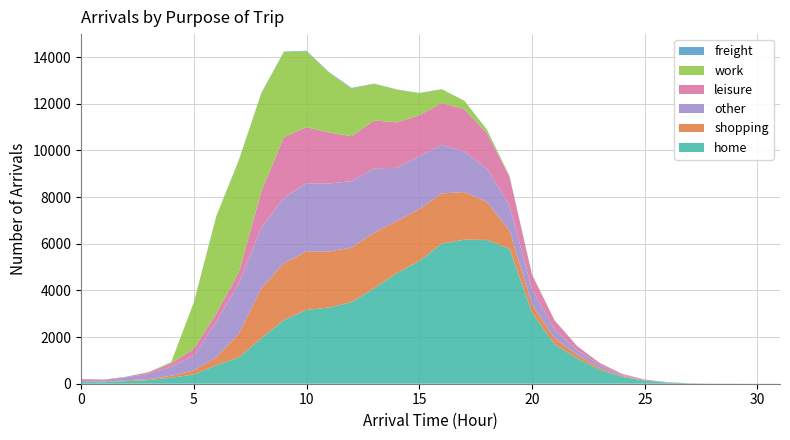

Reading left to right, what are all the values shown in this chart?

home: 72	68	116	155	256	396	793	1129	1953	2733	3164	3264	3501	4085	4736	5256	6006	6175	6163	5783	3051	1689	1091	601	296	129	50	15	4	5	2
shopping: 29	23	30	43	83	172	337	1018	2140	2429	2511	2401	2333	2385	2227	2223	2153	2039	1624	791	344	262	149	75	40	21	6	4	2	0	1
other: 76	66	128	223	395	630	1528	2150	2597	2812	2914	2913	2848	2764	2289	2270	2081	1745	1439	1079	664	378	201	125	39	20	9	2	1	0	0
leisure: 27	18	20	69	144	297	359	489	1557	2600	2408	2191	1925	2051	1949	1755	1792	1807	1509	1231	610	384	170	91	45	13	2	0	0	0	0
work: 2	0	0	1	43	1973	4151	4794	4208	3645	3252	2559	2043	1567	1399	949	583	360	153	34	23	10	5	2	1	1	0	0	0	0	0
freight: 3	2	8	4	8	12	17	12	16	17	21	26	29	11	15	9	9	5	9	2	8	3	3	1	1	0	0	0	0	0	0